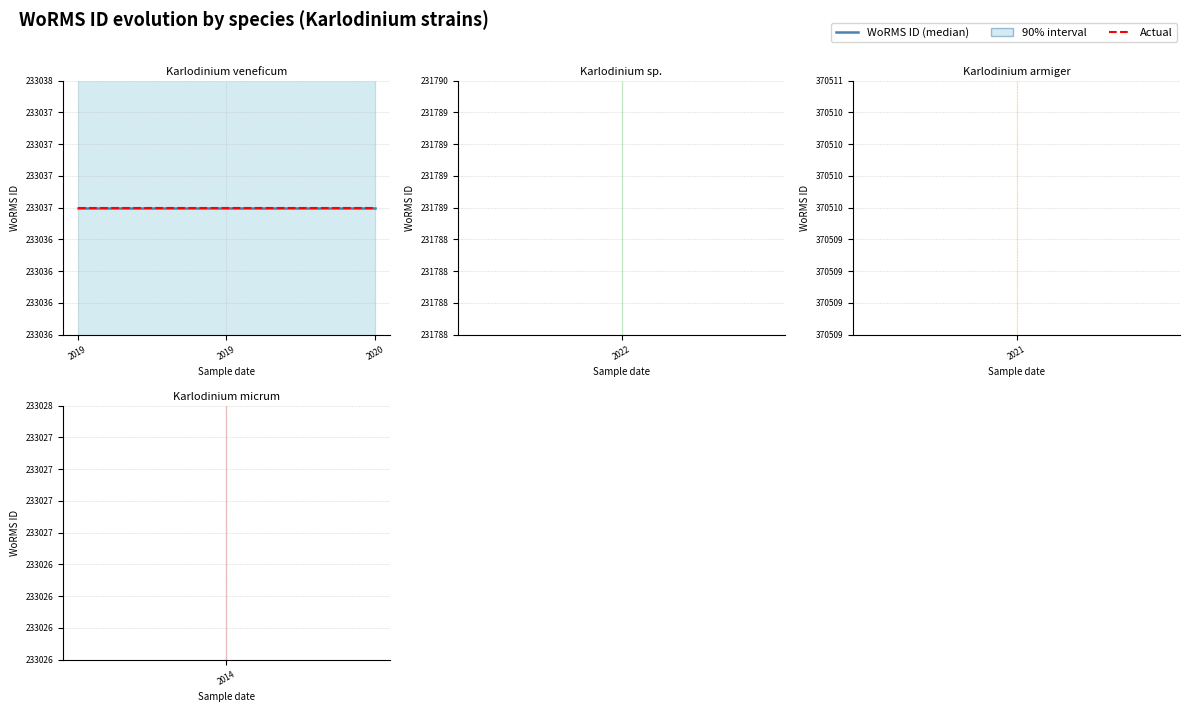

What is the difference between the maximum and second lowest values?

137483